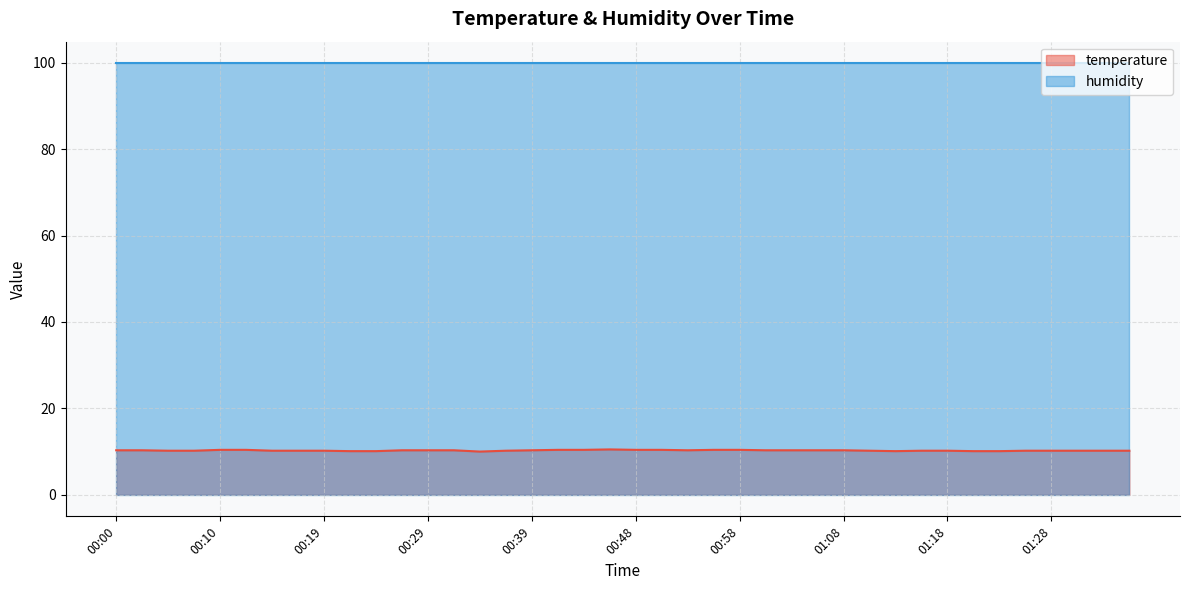

List the labels in order of value, largest first.

00:46, 00:10, 00:12, 00:41, 00:44, 00:48, 00:51, 00:56, 00:58, 00:00, 00:02, 00:27, 00:29, 00:31, 00:39, 00:53, 01:01, 01:03, 01:06, 01:08, 00:05, 00:07, 00:15, 00:17, 00:19, 00:36, 01:10, 01:15, 01:18, 01:25, 01:28, 01:30, 01:33, 01:35, 00:22, 00:24, 01:13, 01:20, 01:23, 00:34